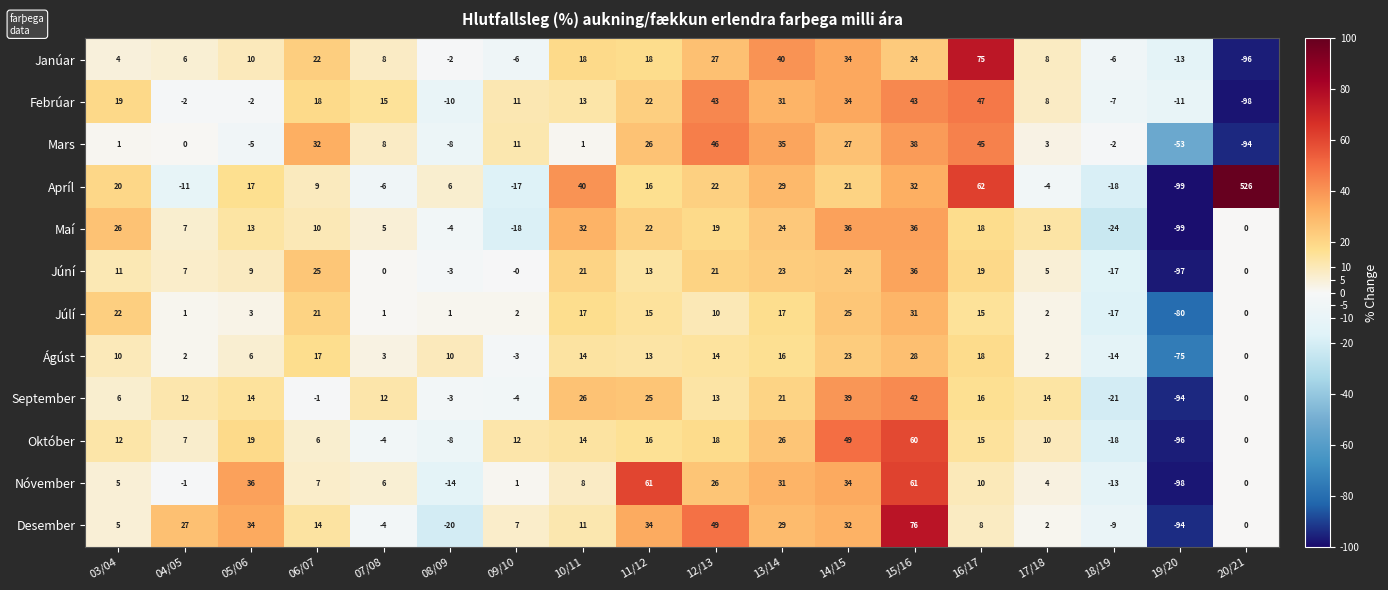

What is the difference between the Mars values at 11/12 and 15/16?

12